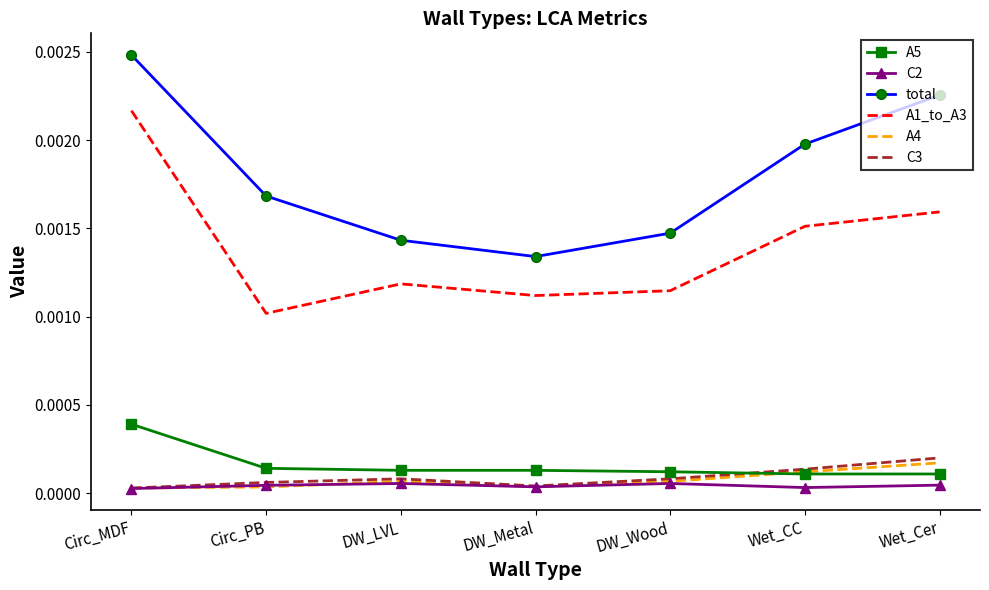

At which category is the sum across all series the highest?

Circ_MDF